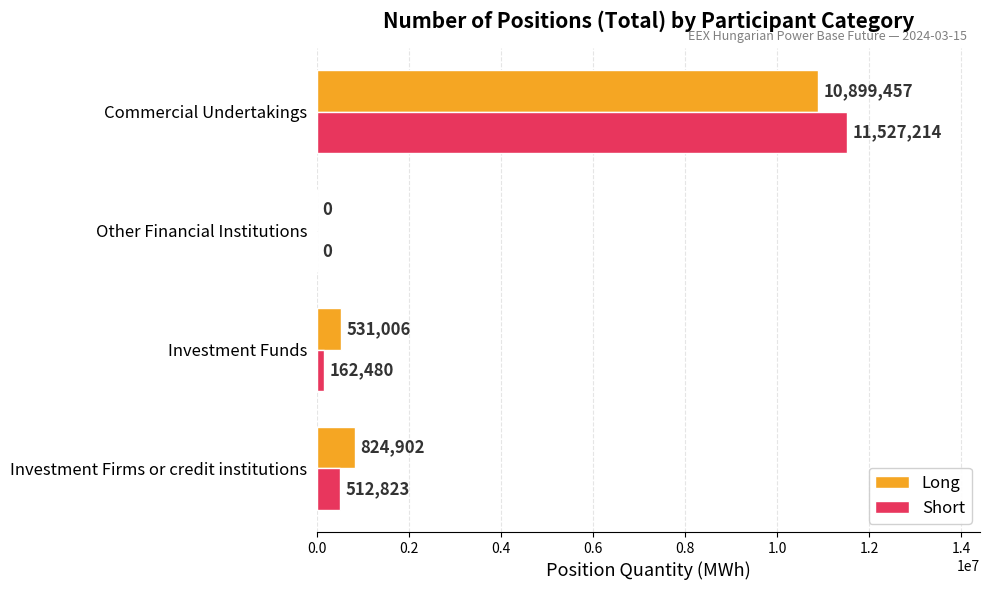

Which series has the largest total across all categories?

Long